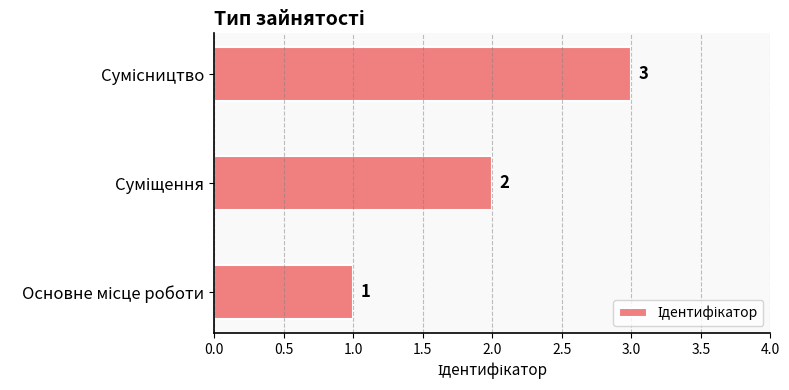

What is the difference between the second highest and minimum values?

1